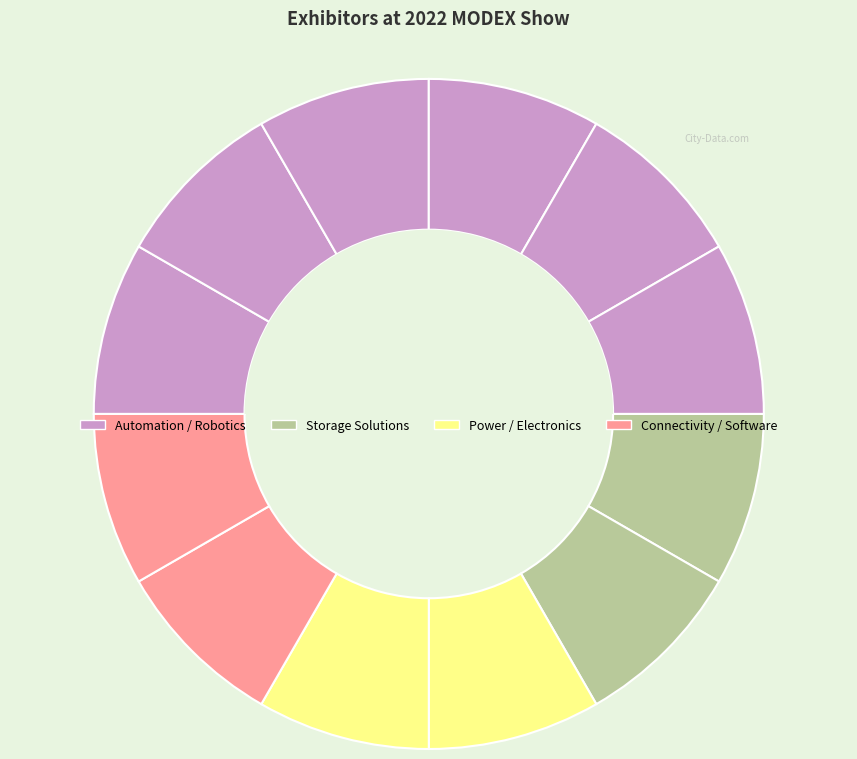

What is the smallest slice in the pie chart?

Swisslog Logistics, Inc.